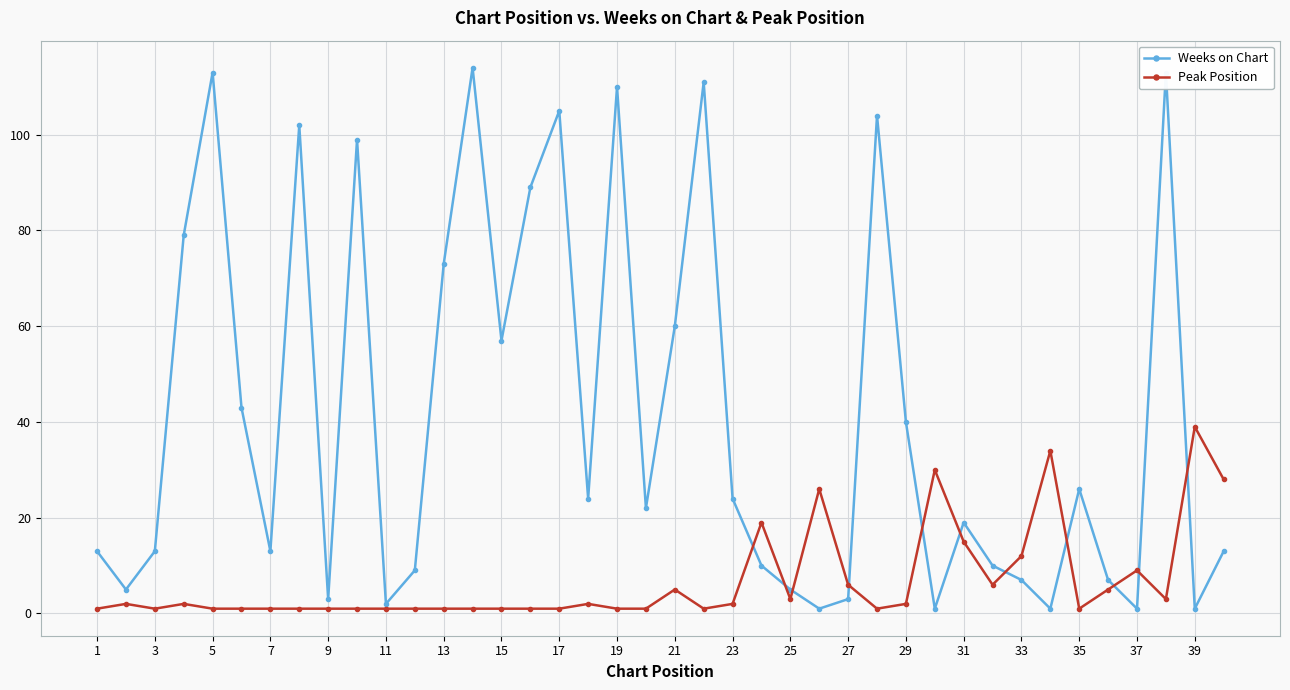

Which series has the largest total across all categories?

Weeks on Chart